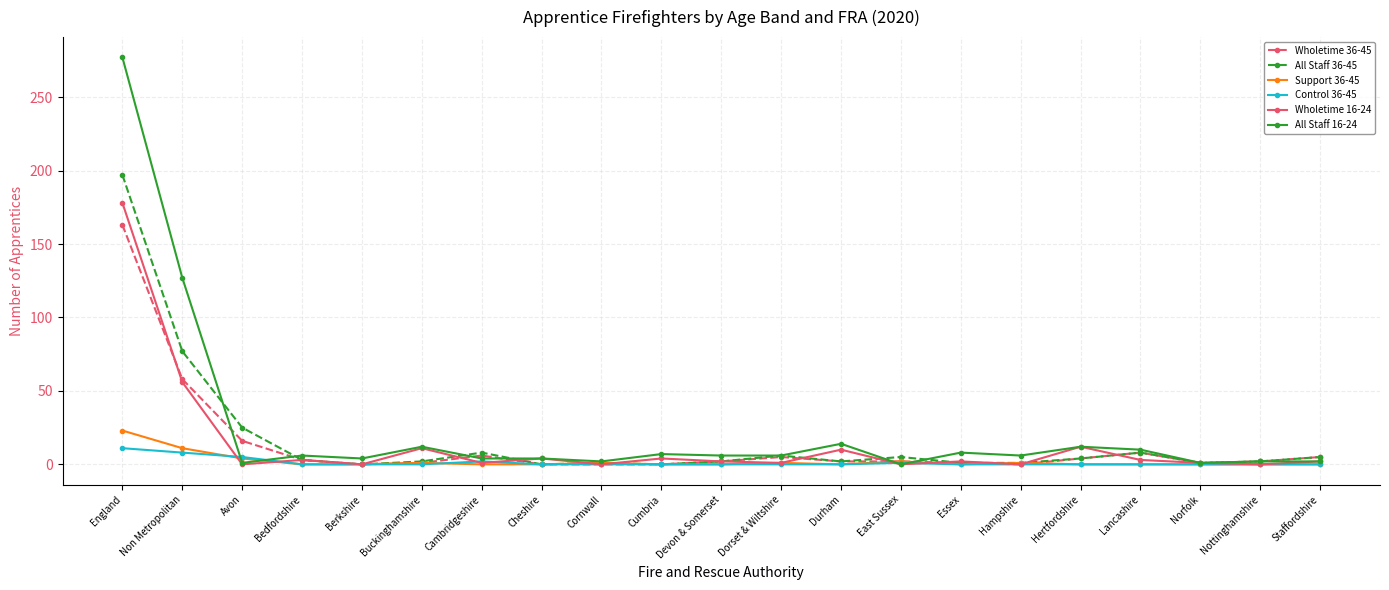

Is it true that Support 36-45 equals 0 at Nottinghamshire?

True